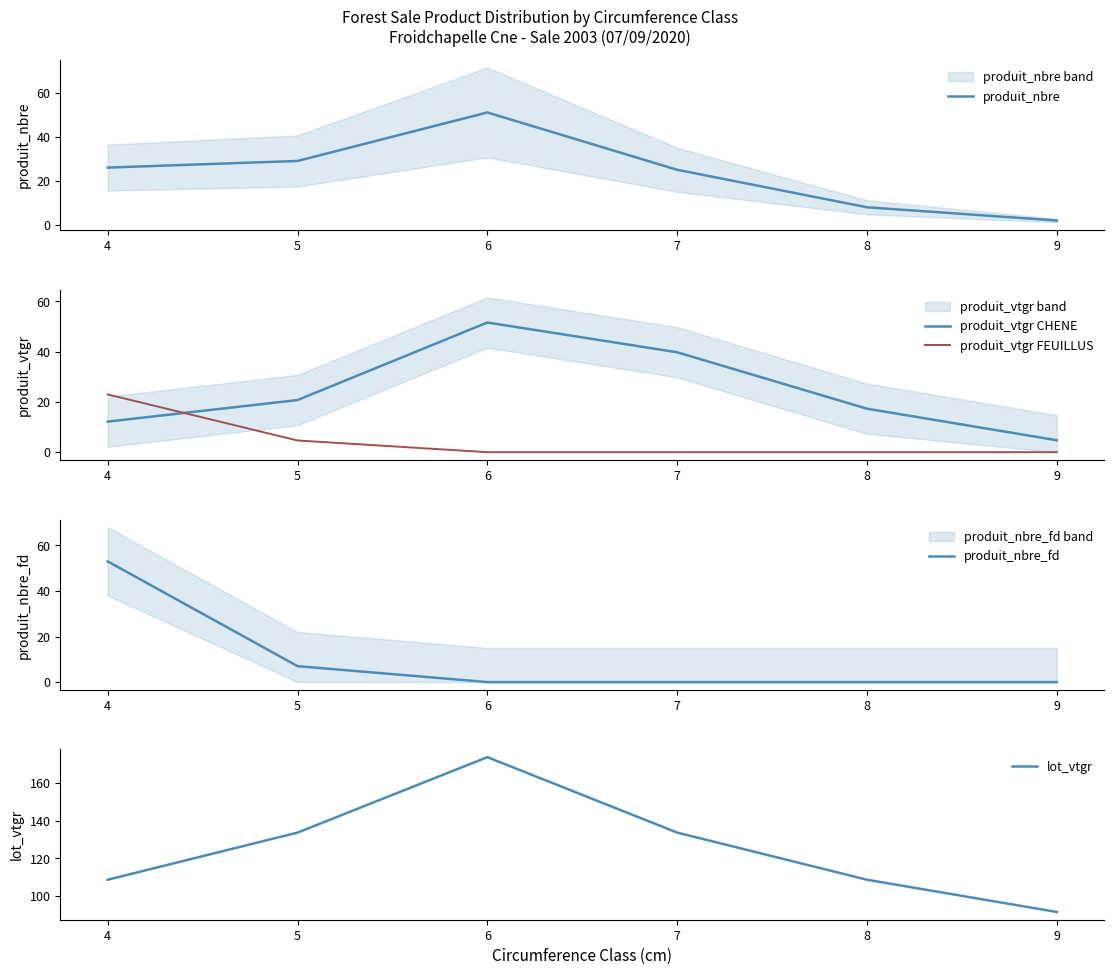

The value of produit_vtgr CHENE at 7 is 57.8. True or false?

False